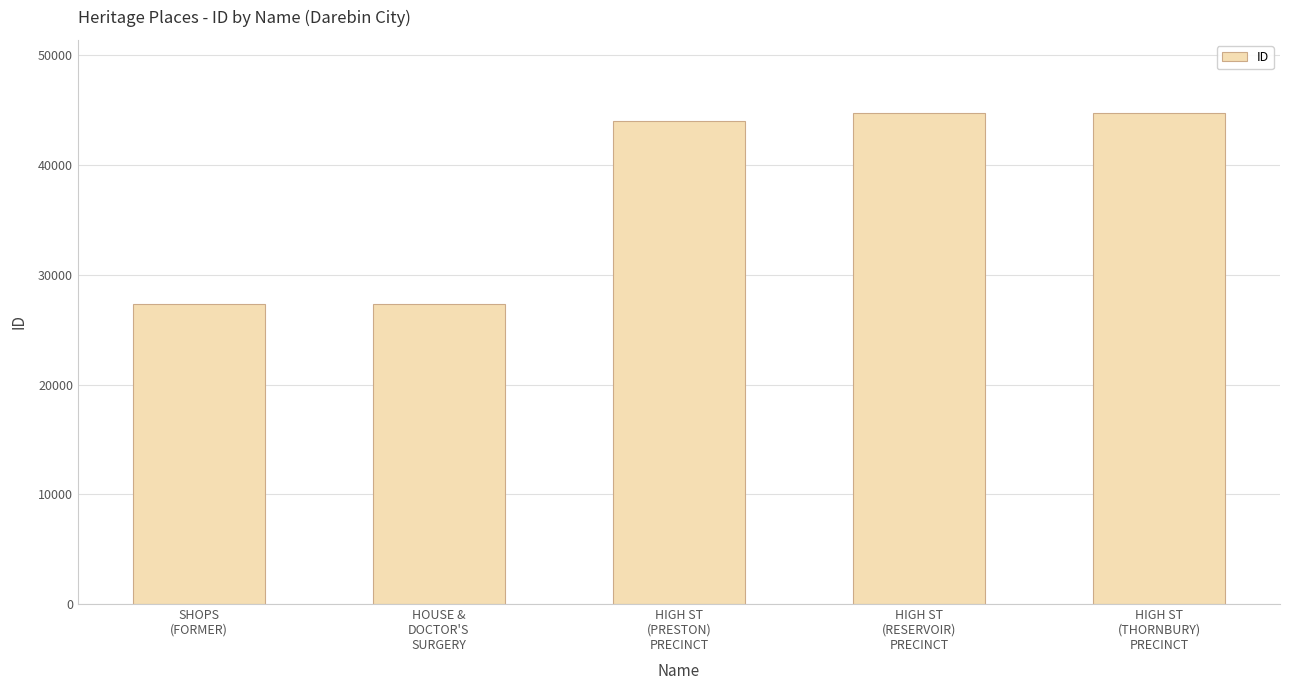

What is the value of the 2nd bar from the left?

27316